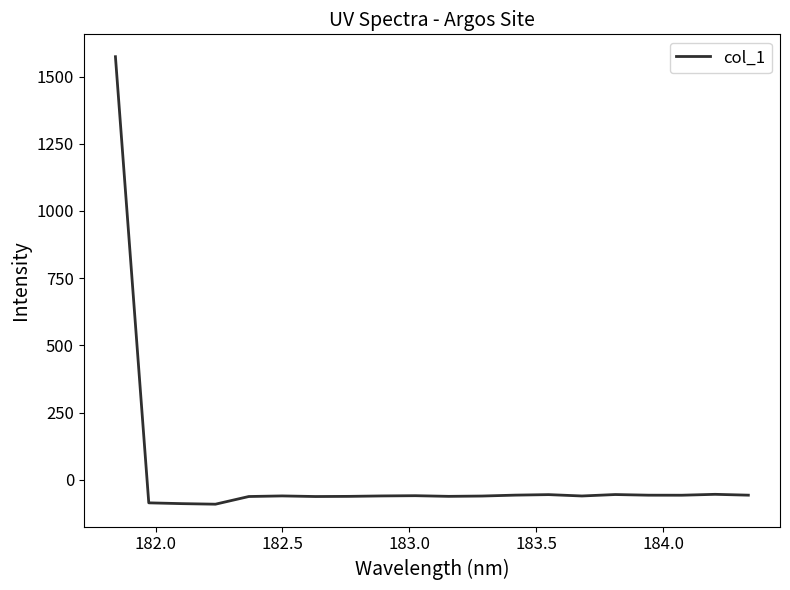

What is the maximum value shown in the chart?

1573.8